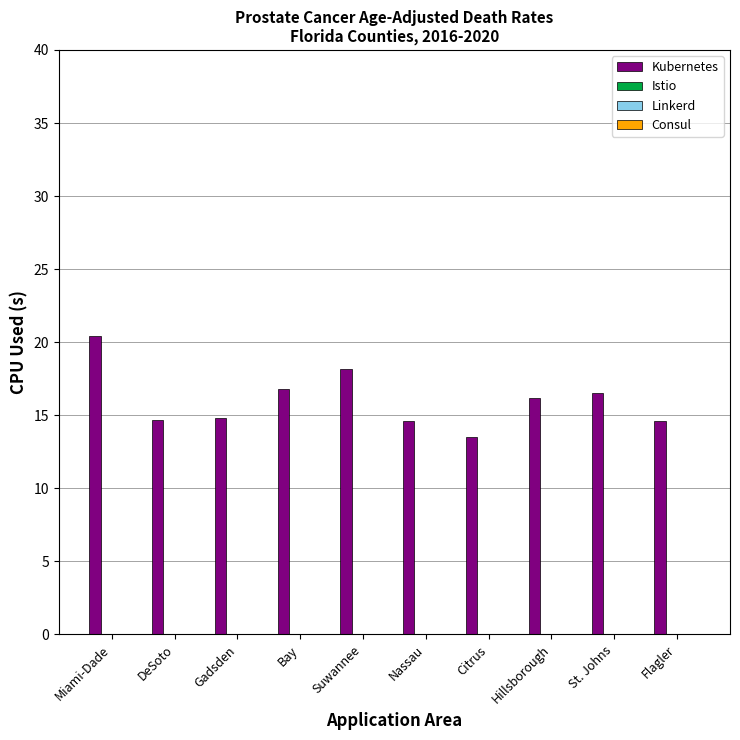

What is the difference between the second highest and minimum values?

4.7